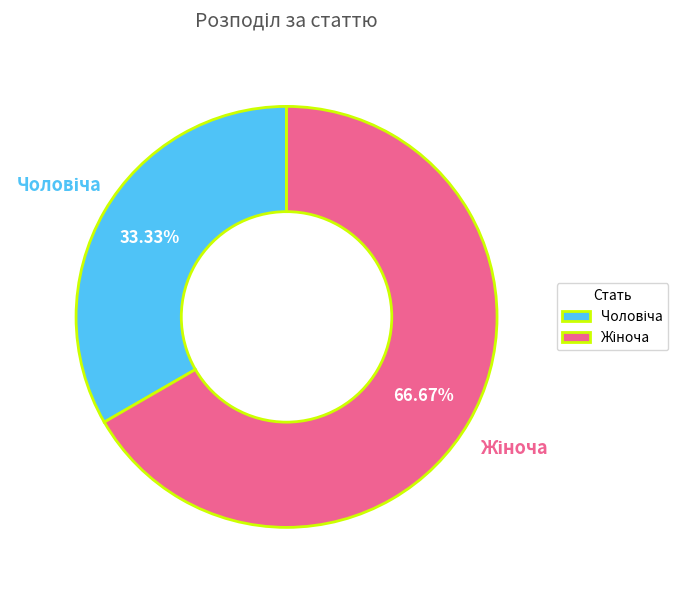

Does any single category account for the majority?

Yes